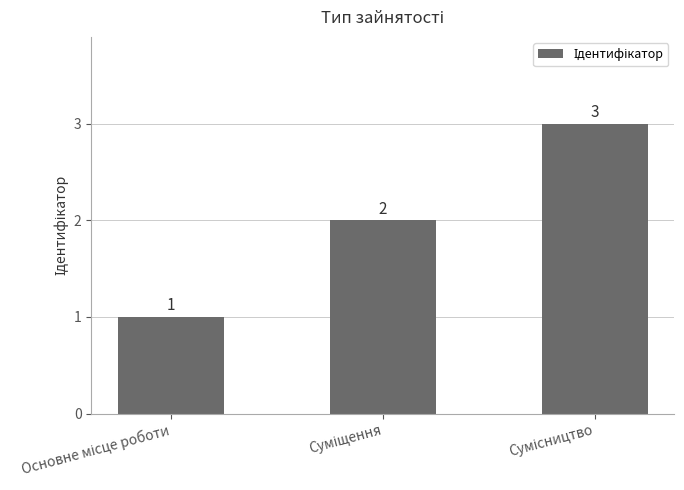

What is the value of the 3rd bar from the left?

3